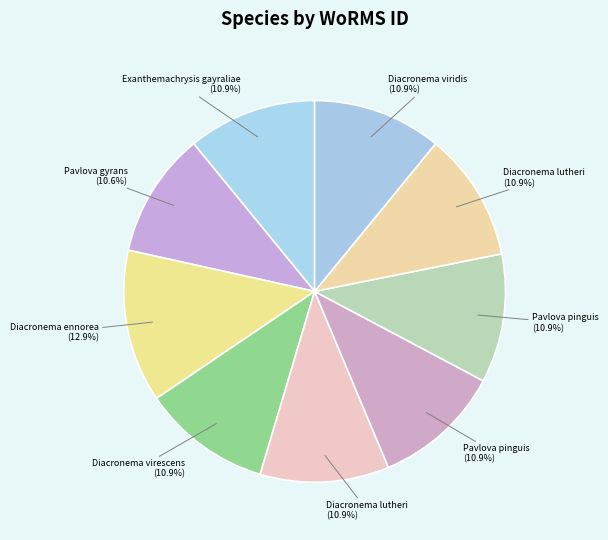

Is there any slice that represents more than half of the pie?

No